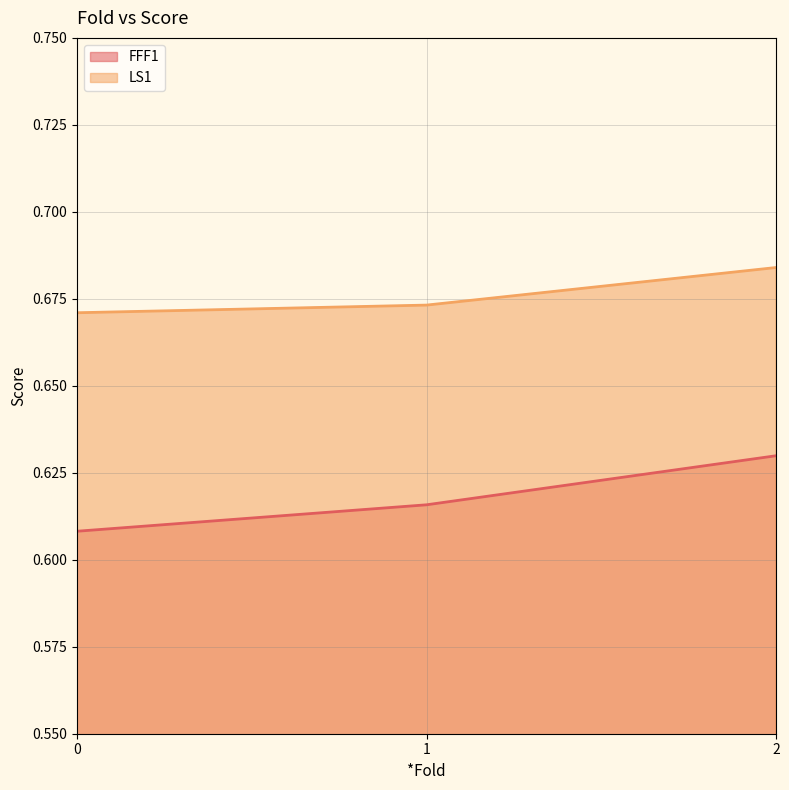

Which series has the largest range (max minus min)?

FFF1